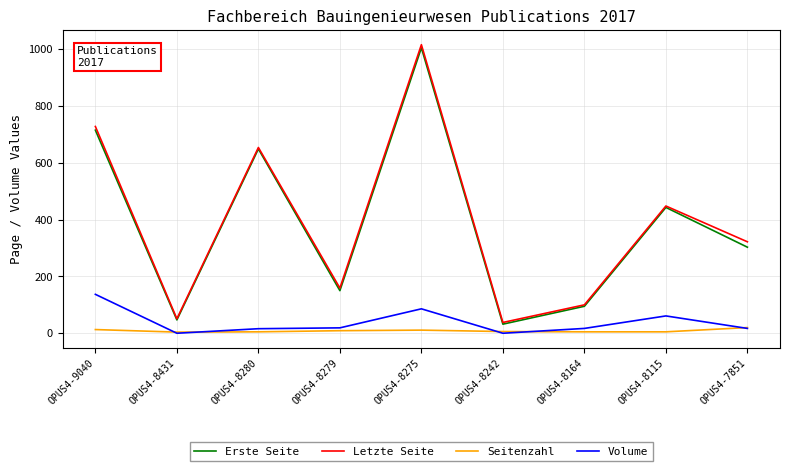

Is it true that Volume equals 17 at OPUS4-8164?

True